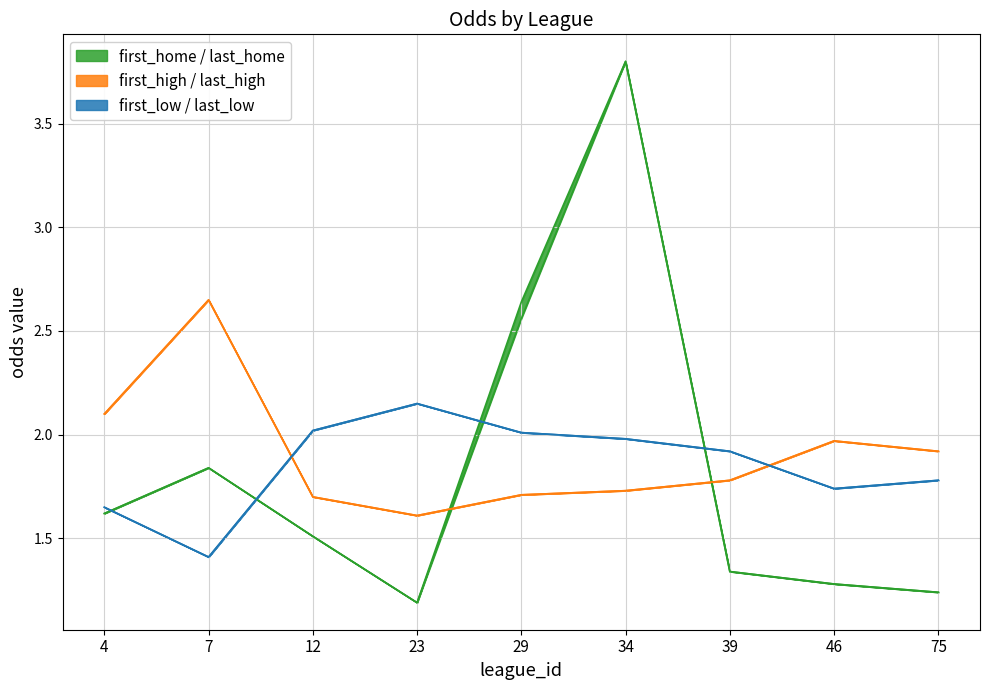

What is the total value across all series at 34?

15.0